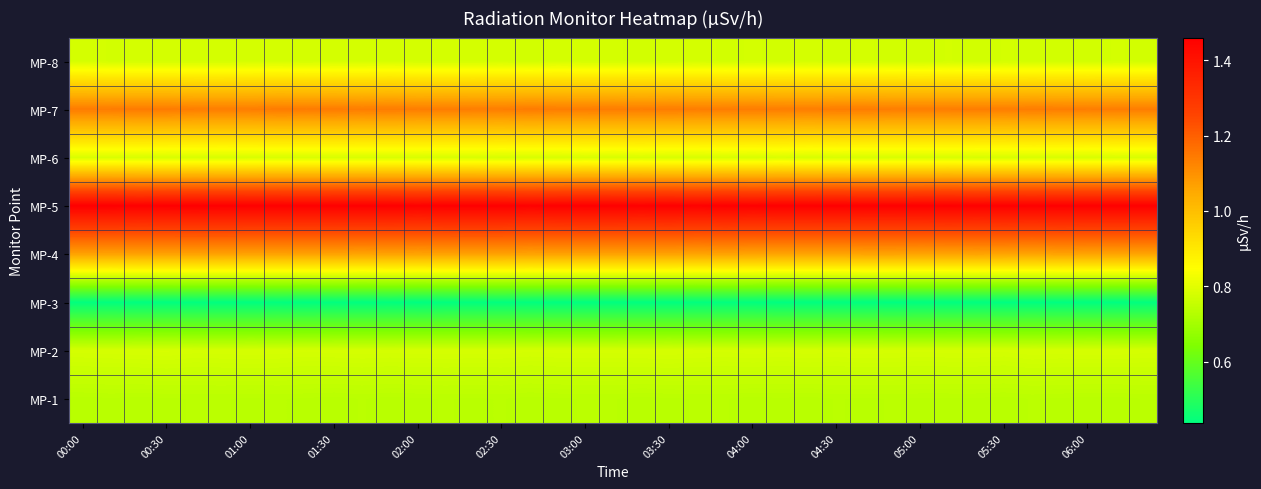

Which label corresponds to the largest value in the chart?

00:00